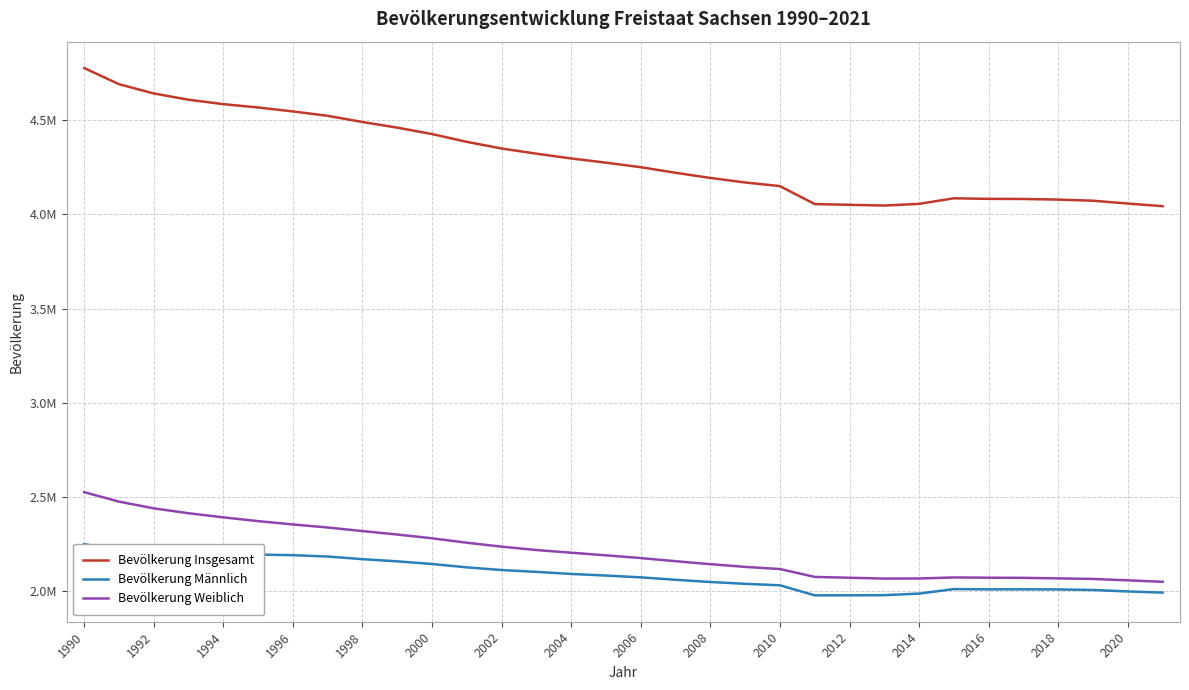

What is the maximum value shown in the chart?

4775914